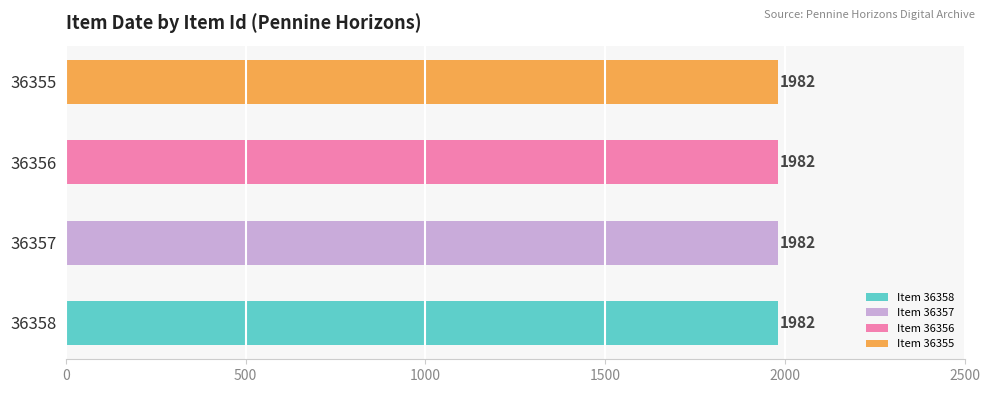

The value of public at 36356 is 1. True or false?

False